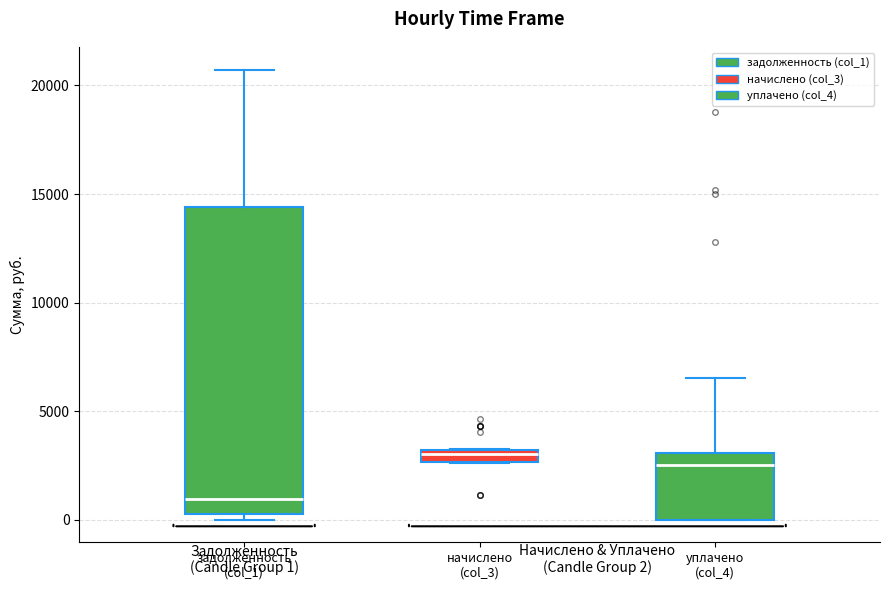

Which box's median line is the highest?

начислено (col_3)